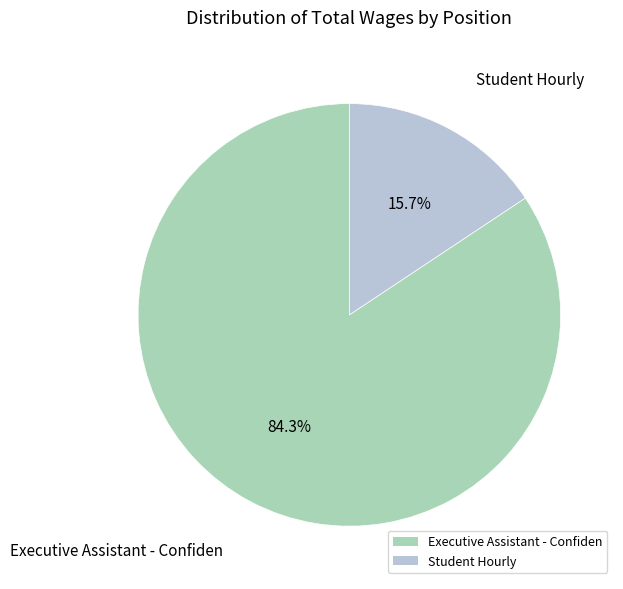

To the nearest percent, what is the average slice percentage?

50%